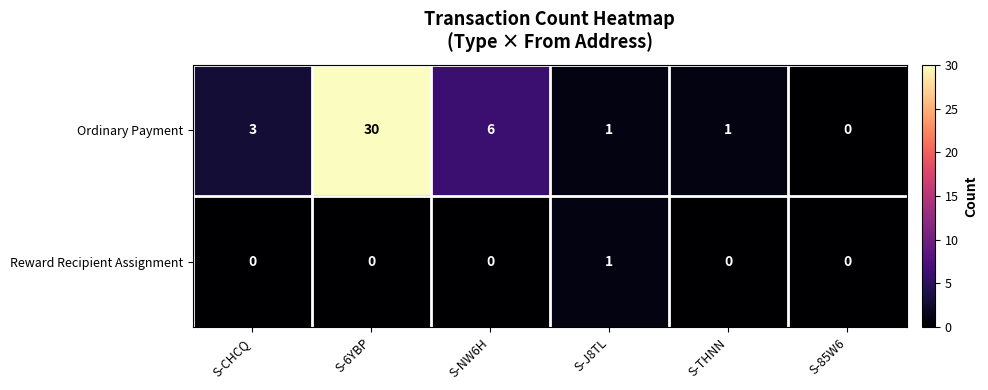

Rank the series by their average value, from lowest to highest.

Reward Recipient Assignment, Ordinary Payment